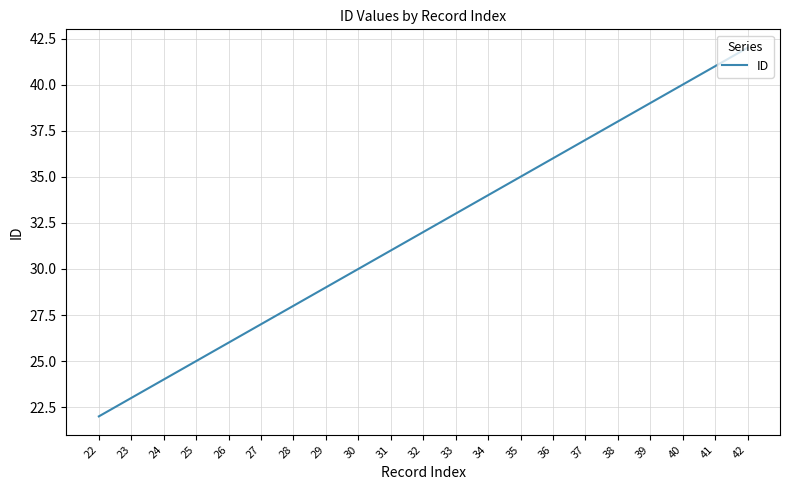

True or false: the data shows 57 at 34.

False